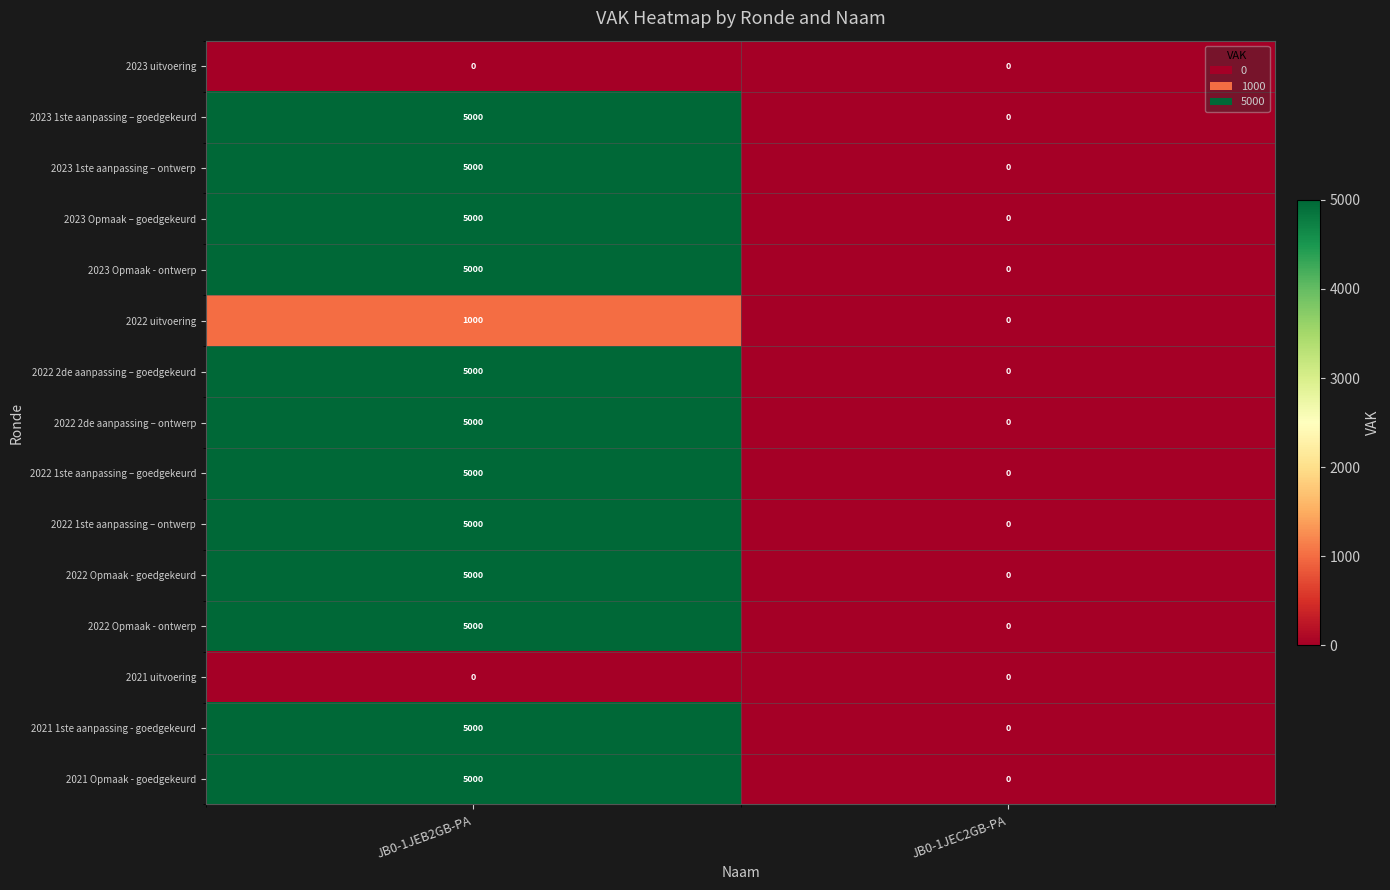

Is it true that 2022 uitvoering equals 1000 at JB0-1JEB2GB-PA?

True